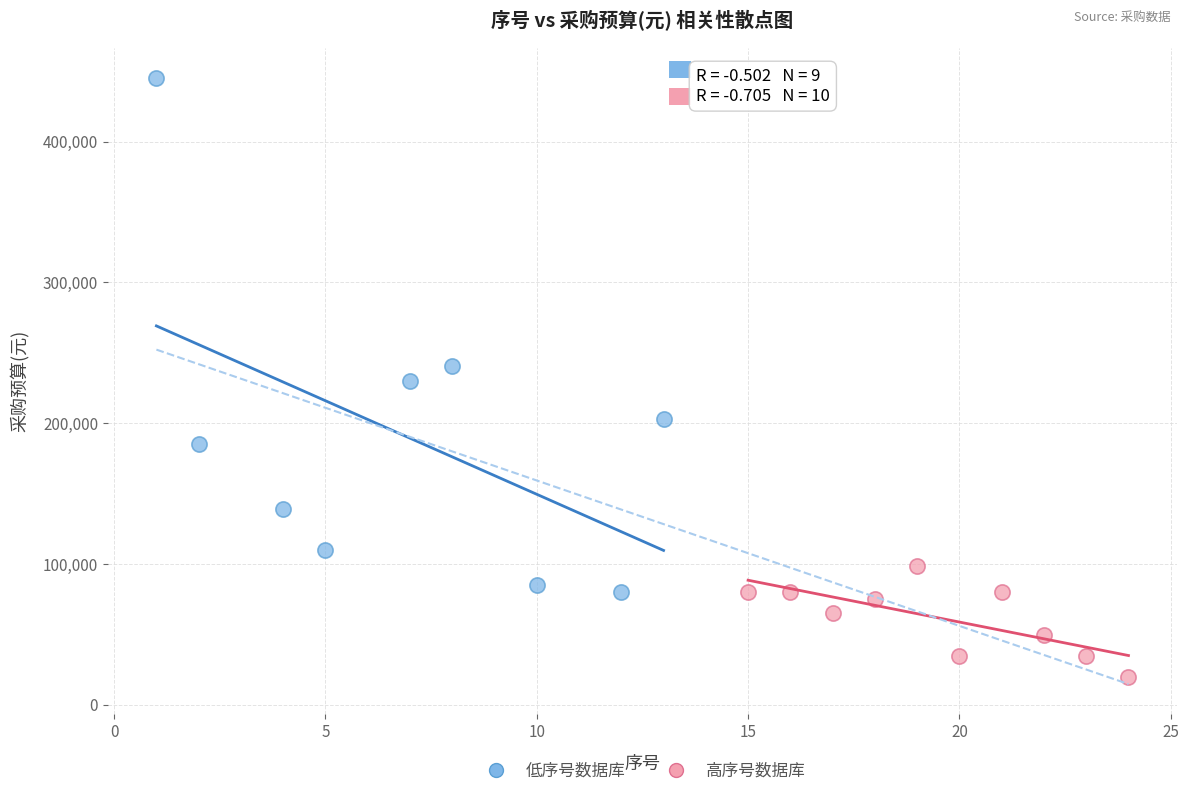

Which series contains the highest Y value?

低序号数据库